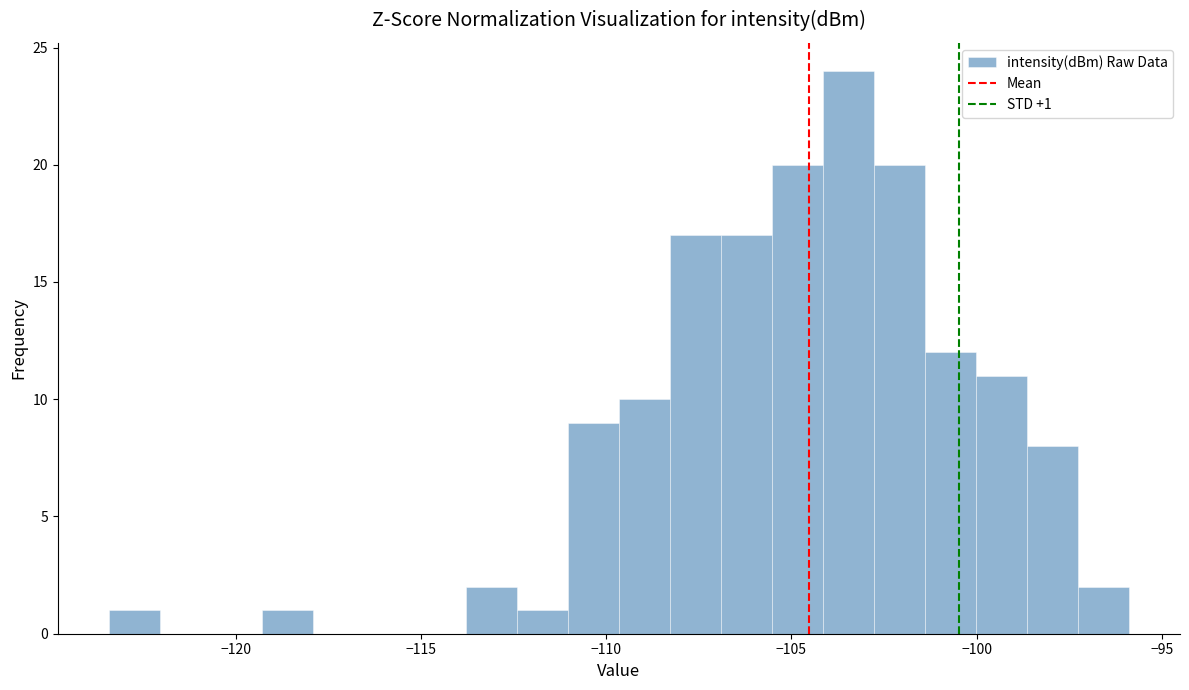

Around what value on the x-axis is the tallest bar? Give the approximate position of its centre, as read against the axis.

-103.5